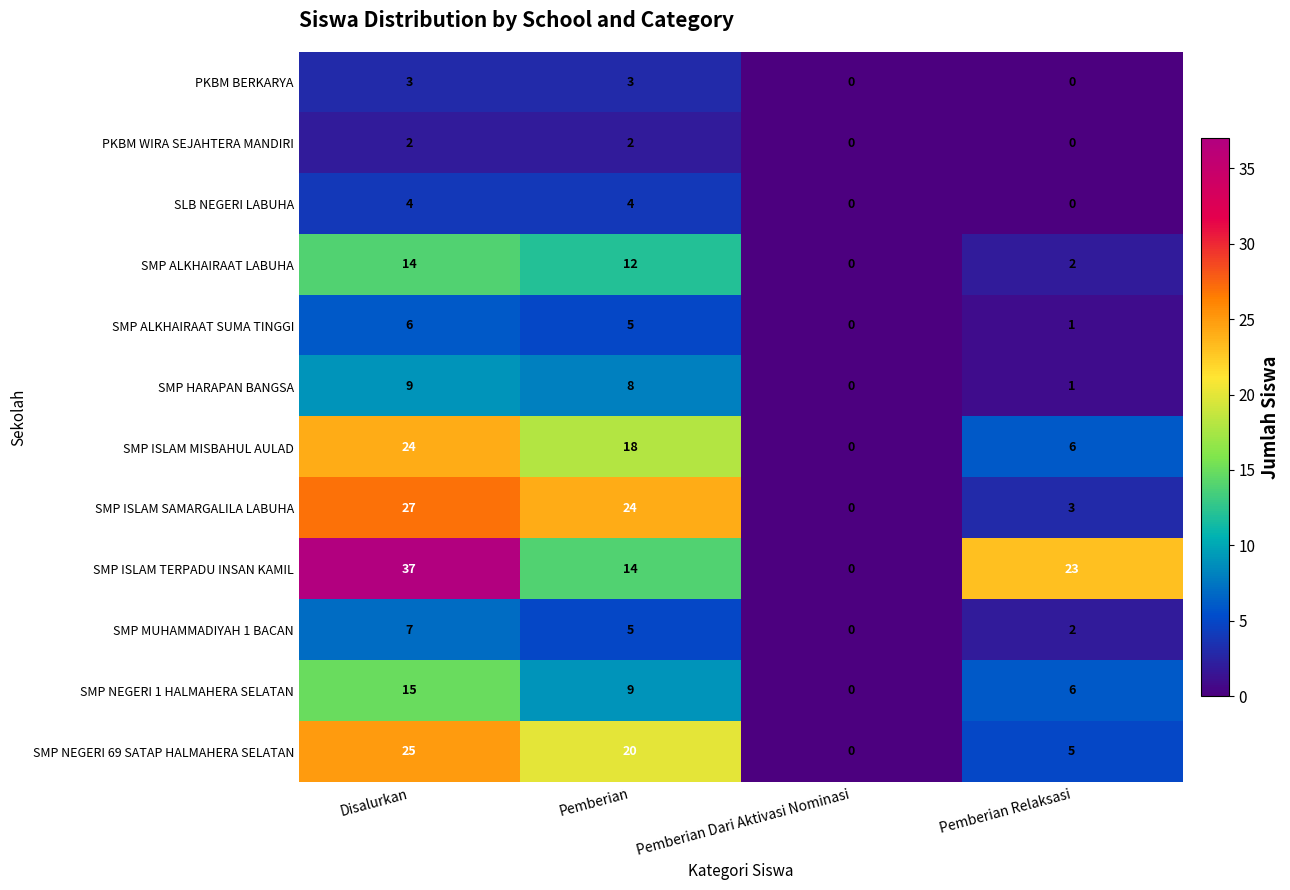

At which category is the sum across all series the highest?

Disalurkan